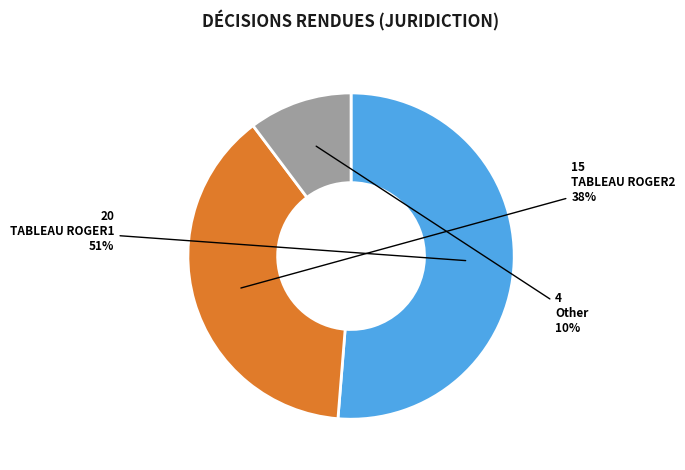

Which category accounts for the majority?

TABLEAU ROGER1